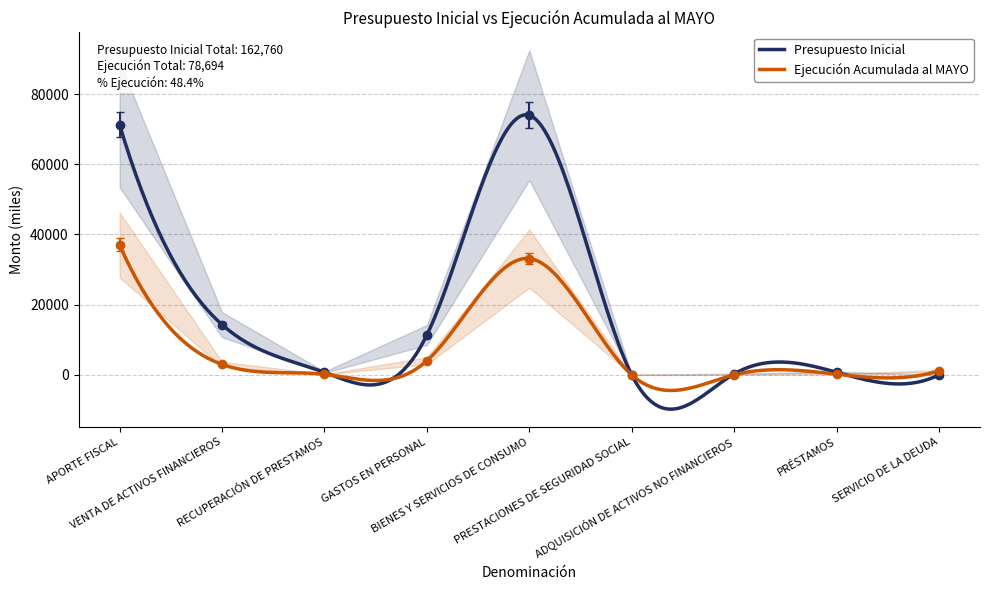

What is the total value across all series at VENTA DE ACTIVOS FINANCIEROS?

17332